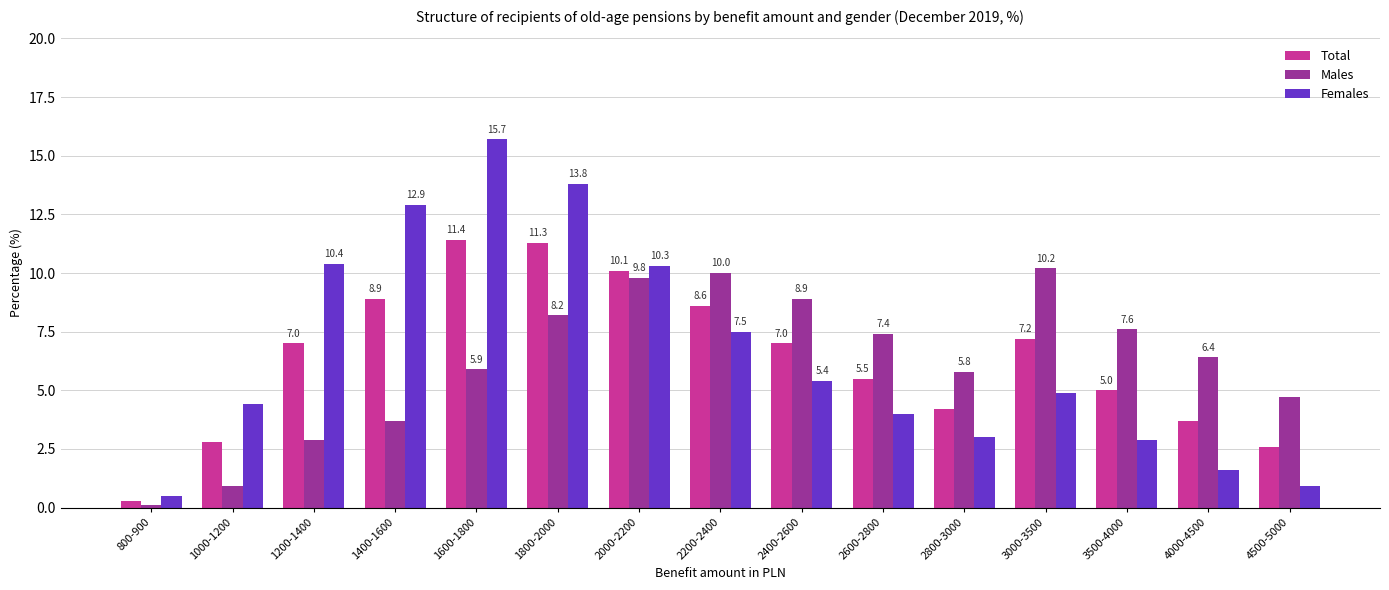

Reading left to right, transcribe all the data shown in this chart.

Total: 800-900=0.3	1000-1200=2.8	1200-1400=7.0	1400-1600=8.9	1600-1800=11.4	1800-2000=11.3	2000-2200=10.1	2200-2400=8.6	2400-2600=7.0	2600-2800=5.5	2800-3000=4.2	3000-3500=7.2	3500-4000=5.0	4000-4500=3.7	4500-5000=2.6
Males: 800-900=0.1	1000-1200=0.9	1200-1400=2.9	1400-1600=3.7	1600-1800=5.9	1800-2000=8.2	2000-2200=9.8	2200-2400=10.0	2400-2600=8.9	2600-2800=7.4	2800-3000=5.8	3000-3500=10.2	3500-4000=7.6	4000-4500=6.4	4500-5000=4.7
Females: 800-900=0.5	1000-1200=4.4	1200-1400=10.4	1400-1600=12.9	1600-1800=15.7	1800-2000=13.8	2000-2200=10.3	2200-2400=7.5	2400-2600=5.4	2600-2800=4.0	2800-3000=3.0	3000-3500=4.9	3500-4000=2.9	4000-4500=1.6	4500-5000=0.9